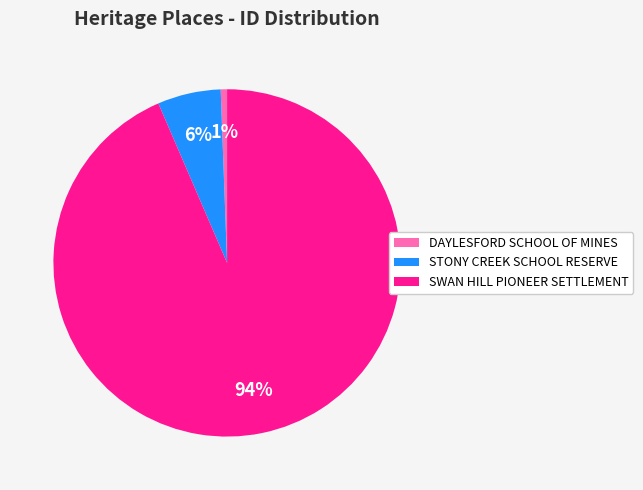

What percentage is the STONY CREEK SCHOOL RESERVE slice, to the nearest percent?

6%